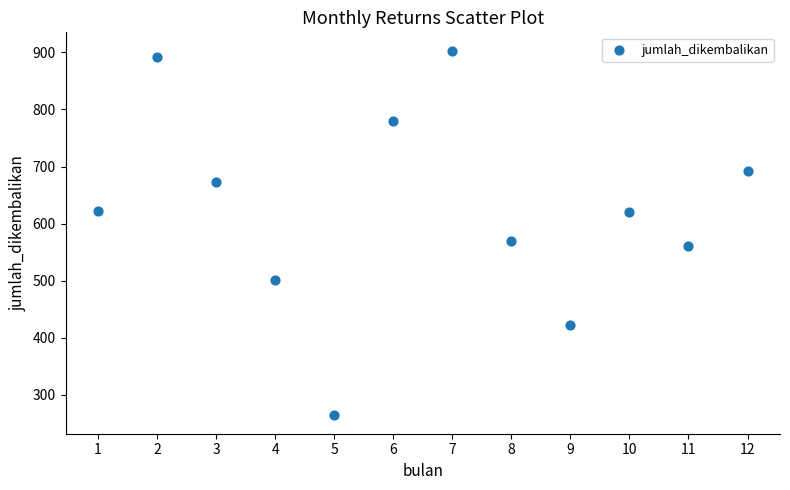

What Y value in the scatter plot is closest to 583?

570